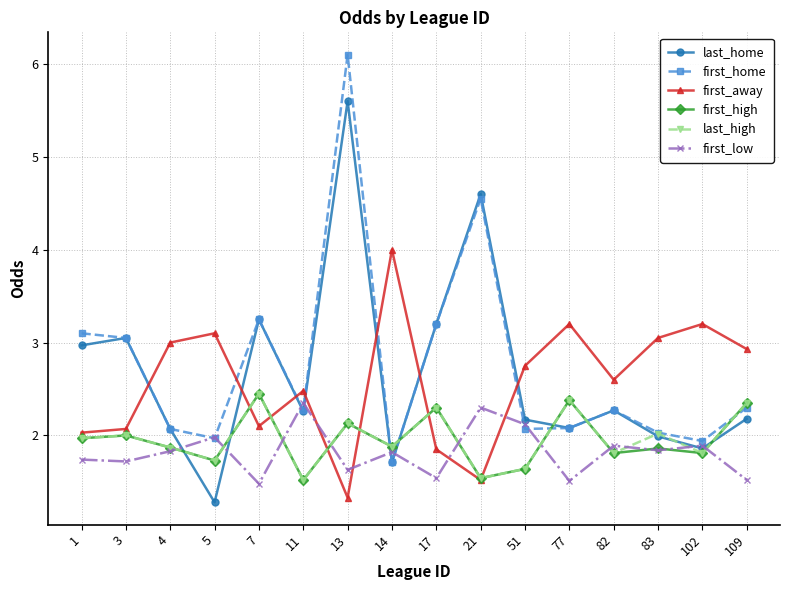

The first_home series shows 1.6 at 17. True or false?

False